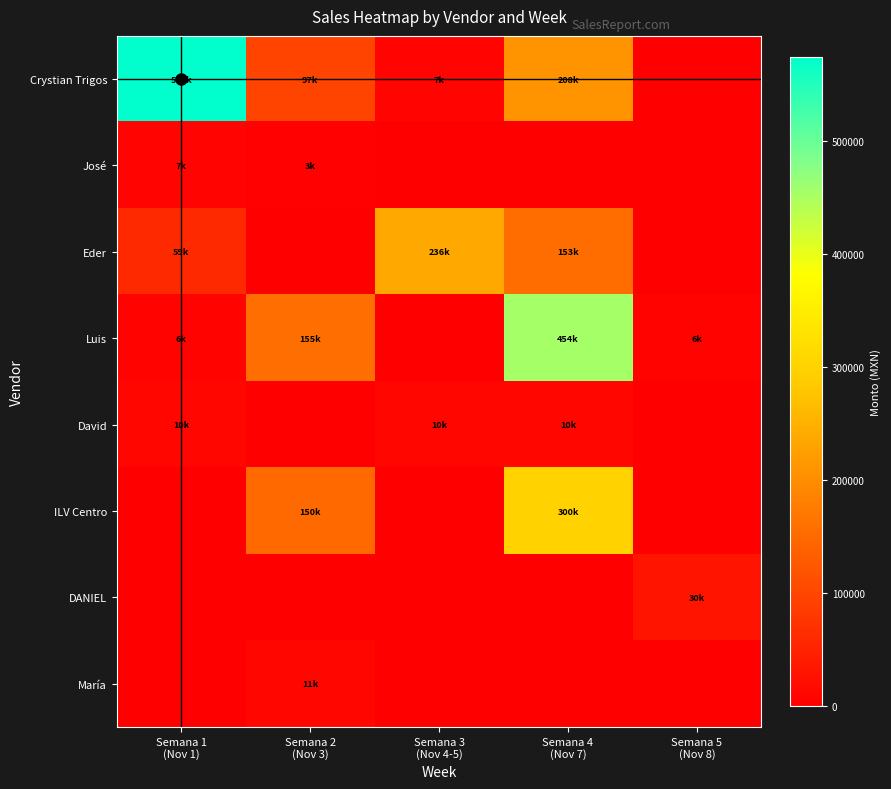

Which category has the highest value across all series?

Semana 1
(Nov 1)